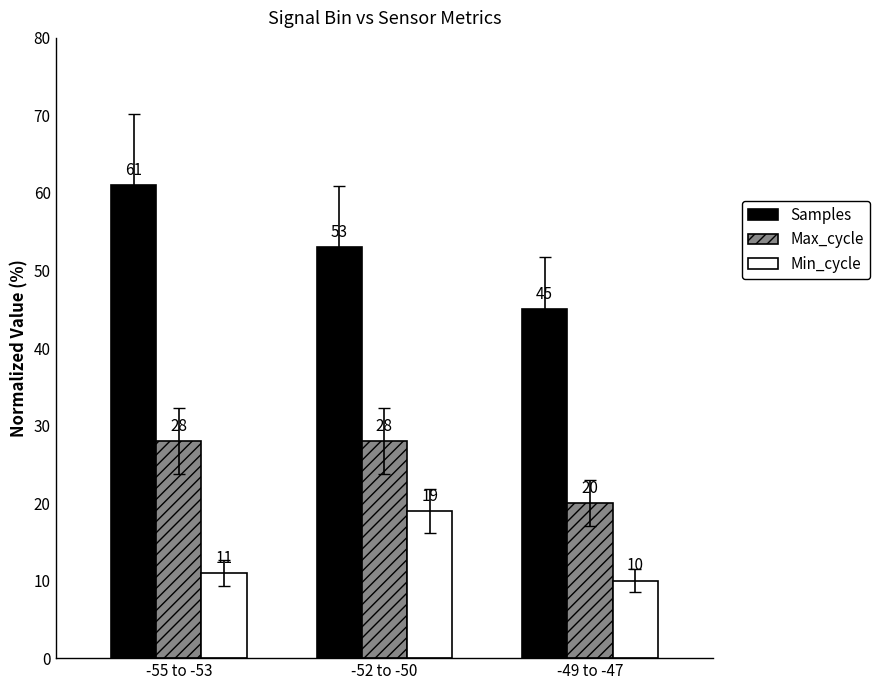

Is the value of Min_cycle at -55 to -53 greater than the value of Samples at -49 to -47?

No